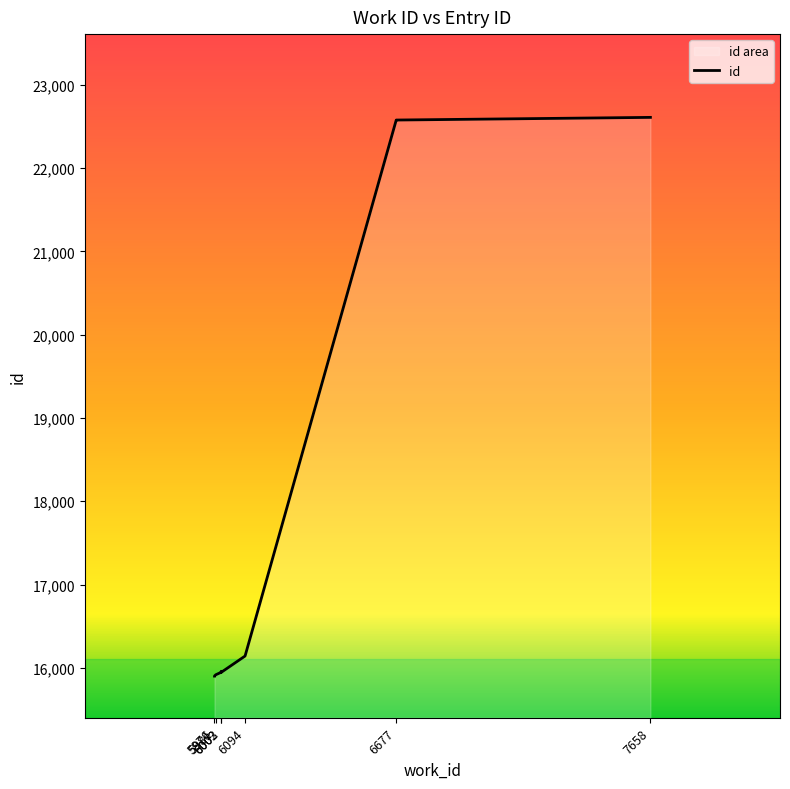

What is the value of the 4th point from the left?

15946